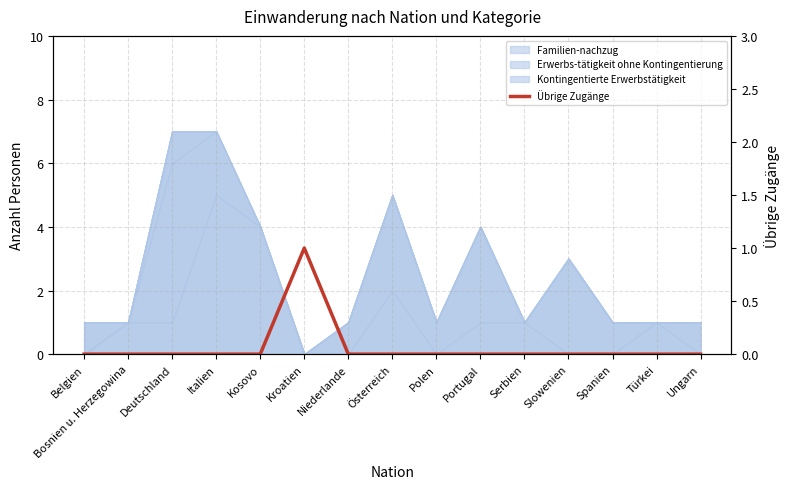

At which category does the chart reach its peak across all series?

Kroatien